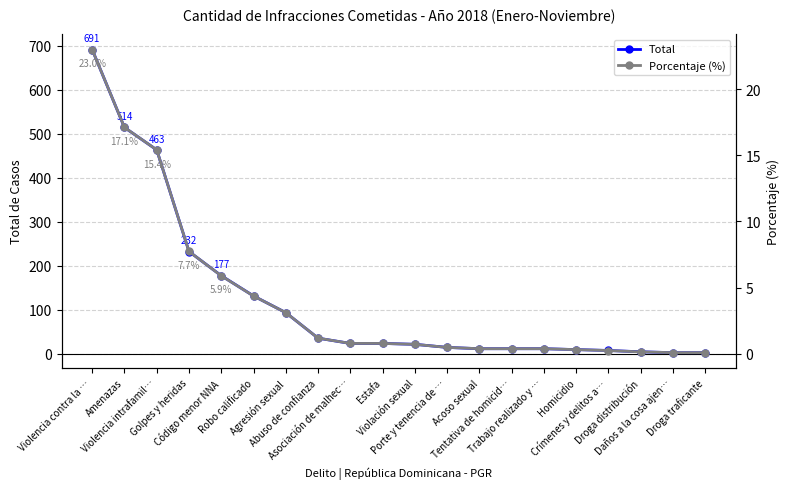

What is the total value across all series at Violencia contra la …?

714.0